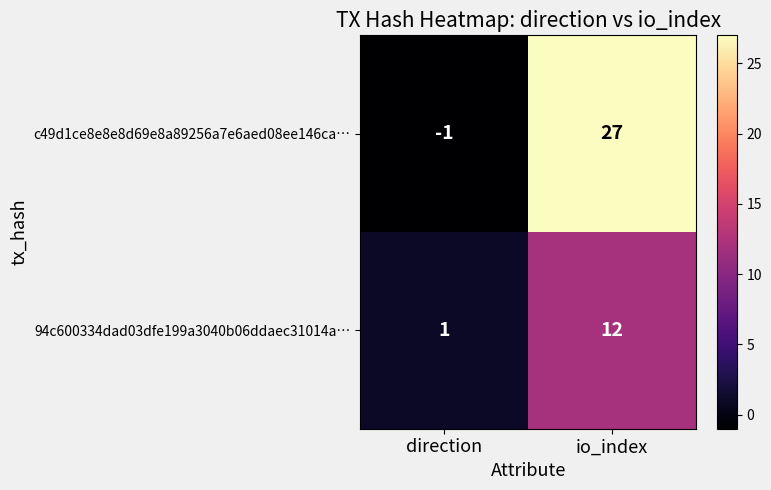

What is the sum of all c49d1ce8e8e8d69e8a89256a7e6aed08ee146ca… values?

26